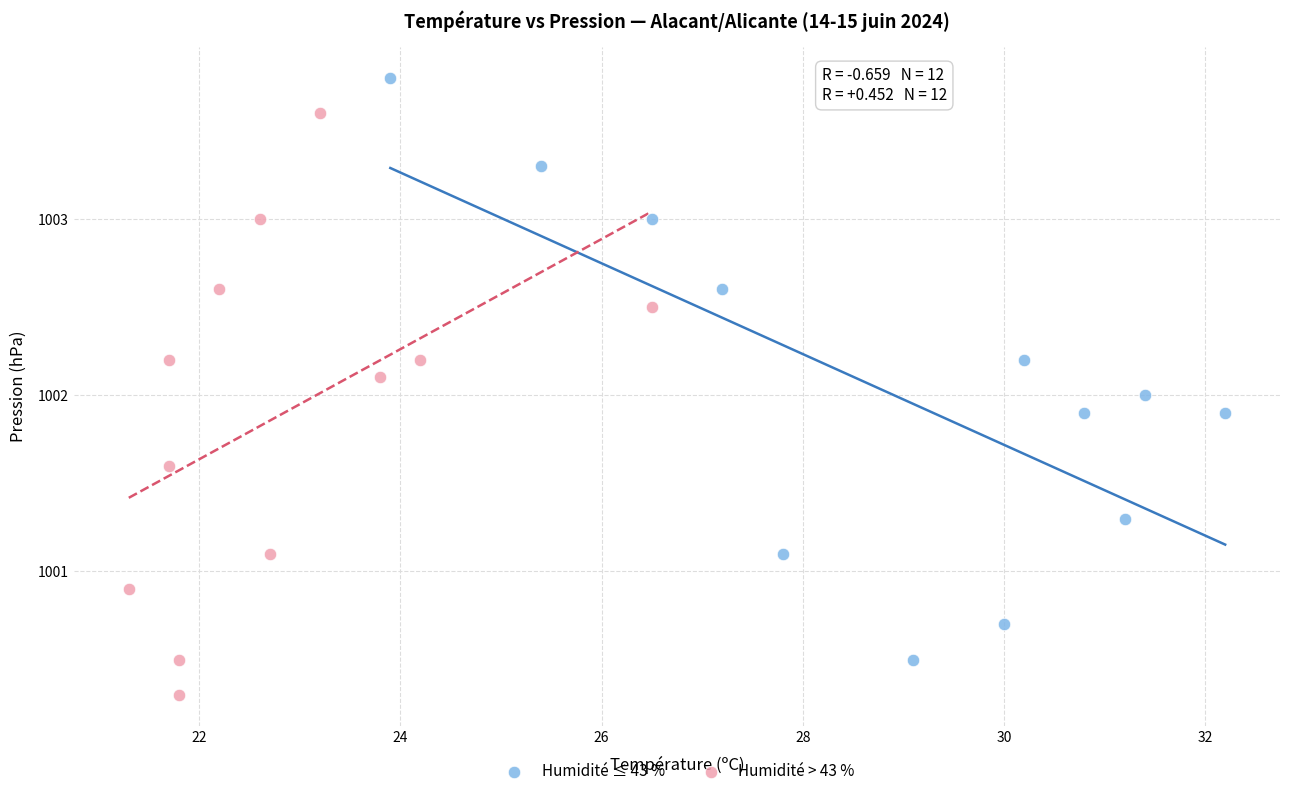

Which series contains the highest Y value?

Humidité ≤ 43 %